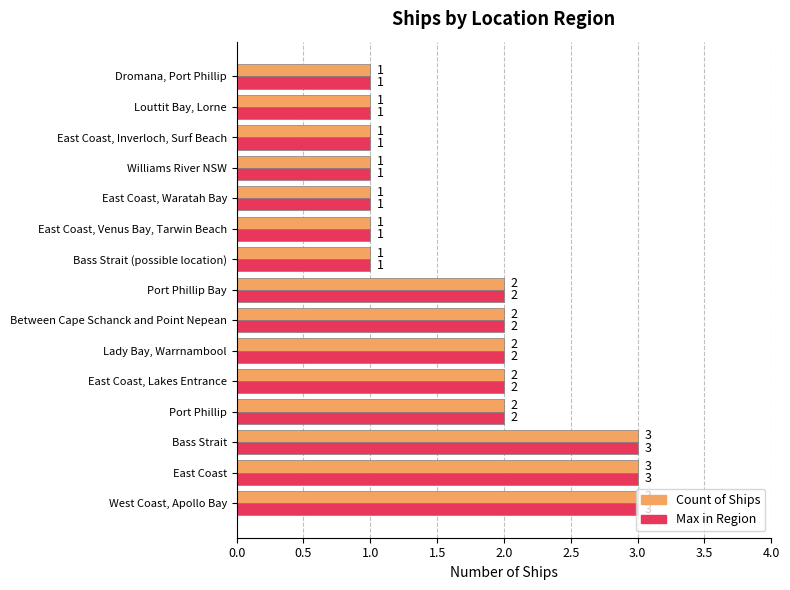

Count the number of data series in this chart.

2